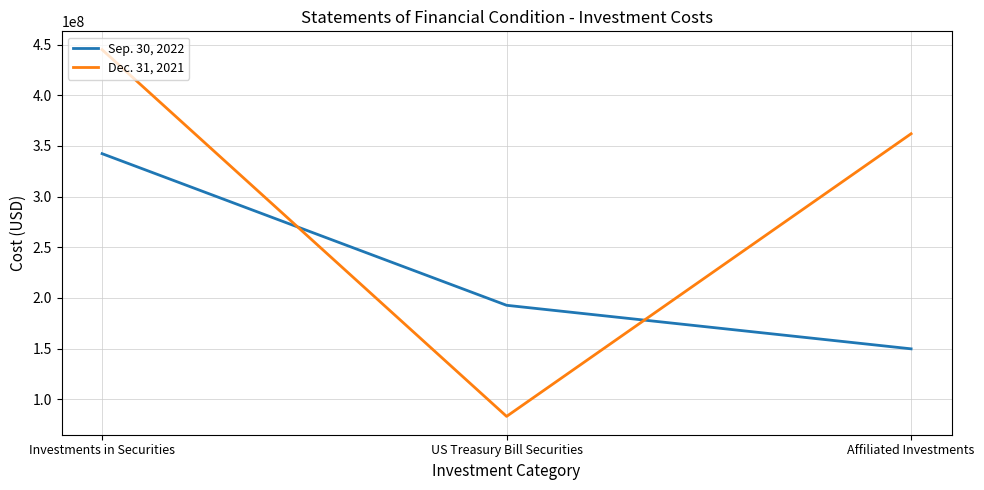

What value does the Sep. 30, 2022 series have at Investments in Securities, to the nearest 100?

342382900